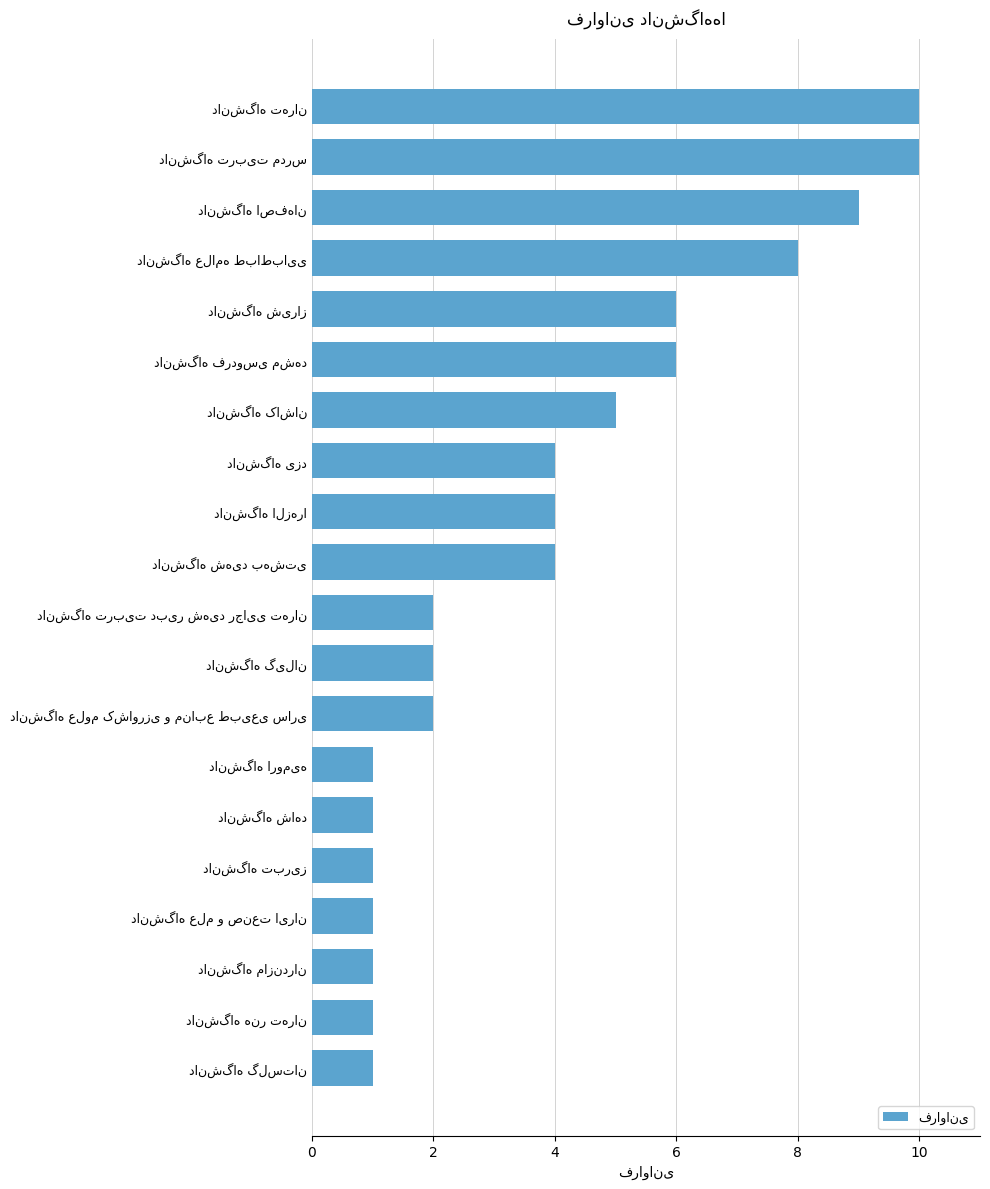

Reading bottom to top, extract all data points from this chart.

1	1	1	1	1	1	1	2	2	2	4	4	4	5	6	6	8	9	10	10